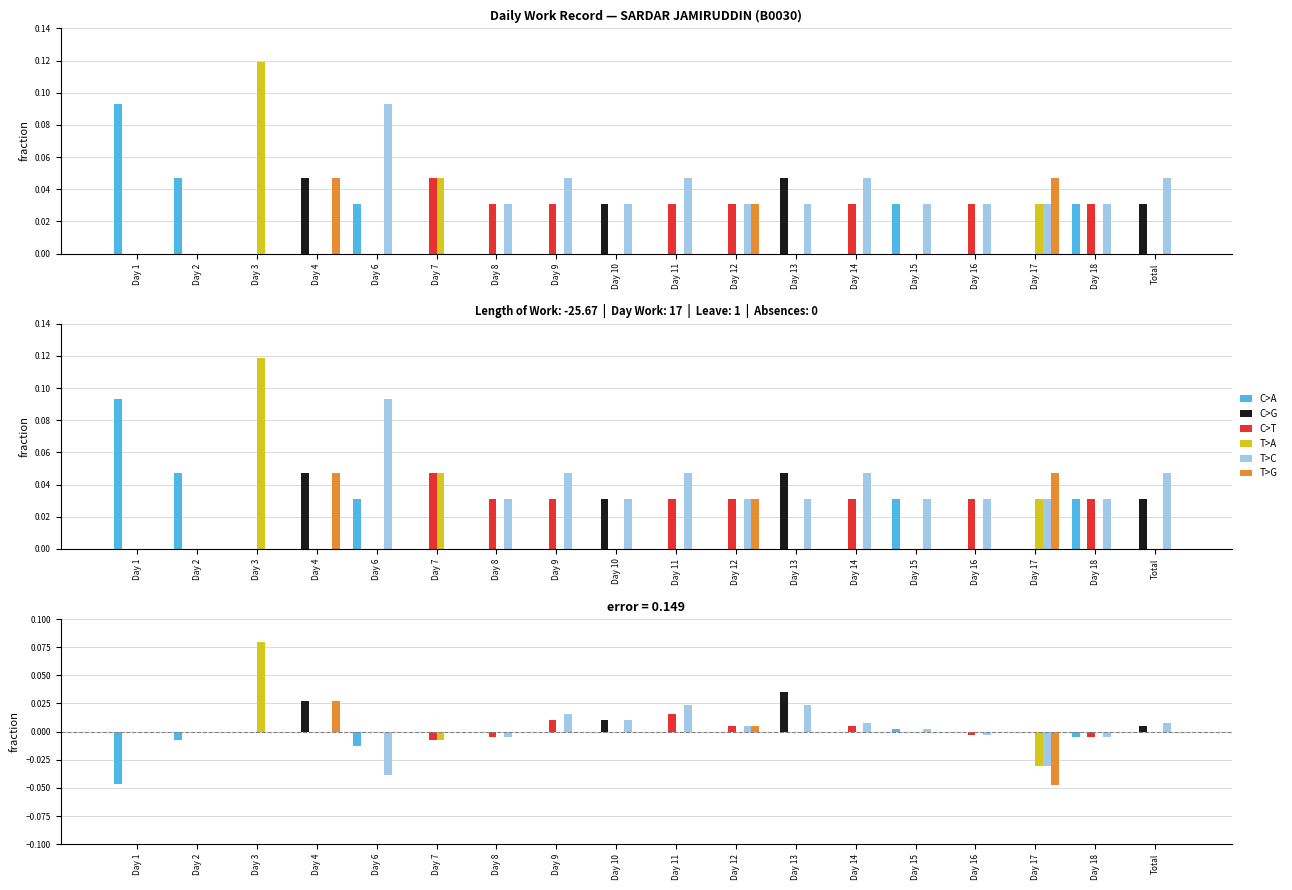

How many series are shown in this chart?

6